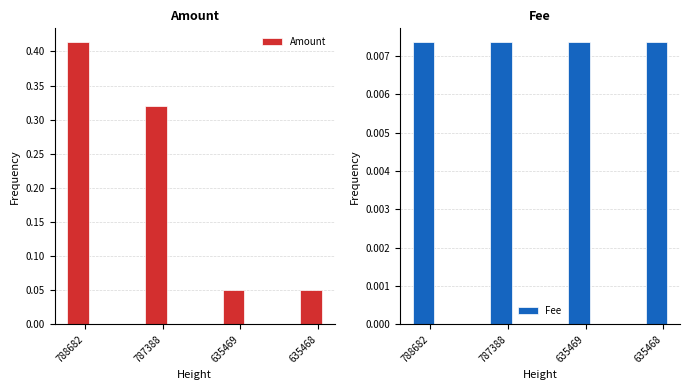

What is the value of the Amount bar at the 3rd from the left?

0.1